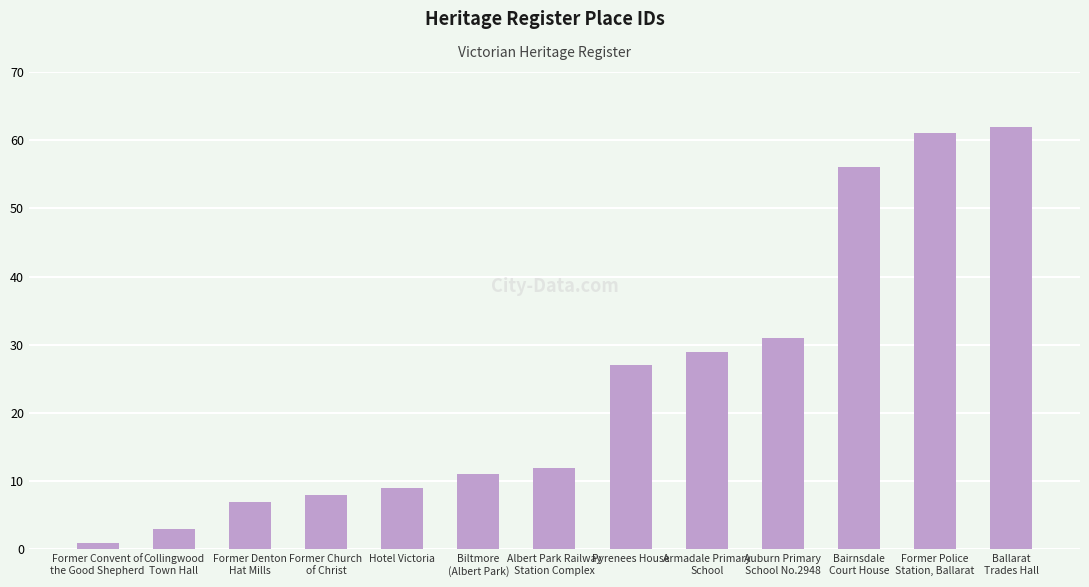

Which label corresponds to the largest value in the chart?

Ballarat
Trades Hall